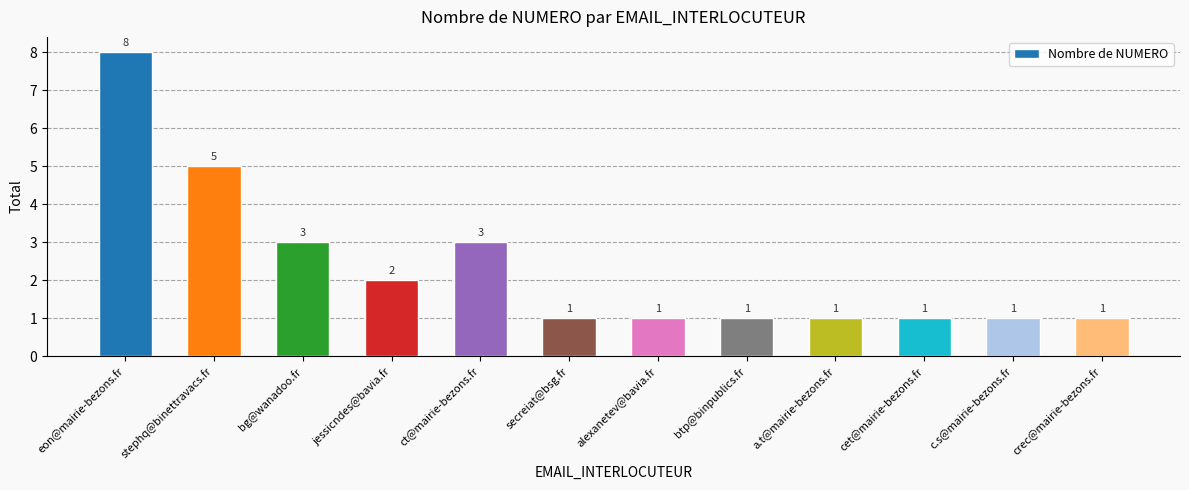

What is the minimum value shown in the chart?

1